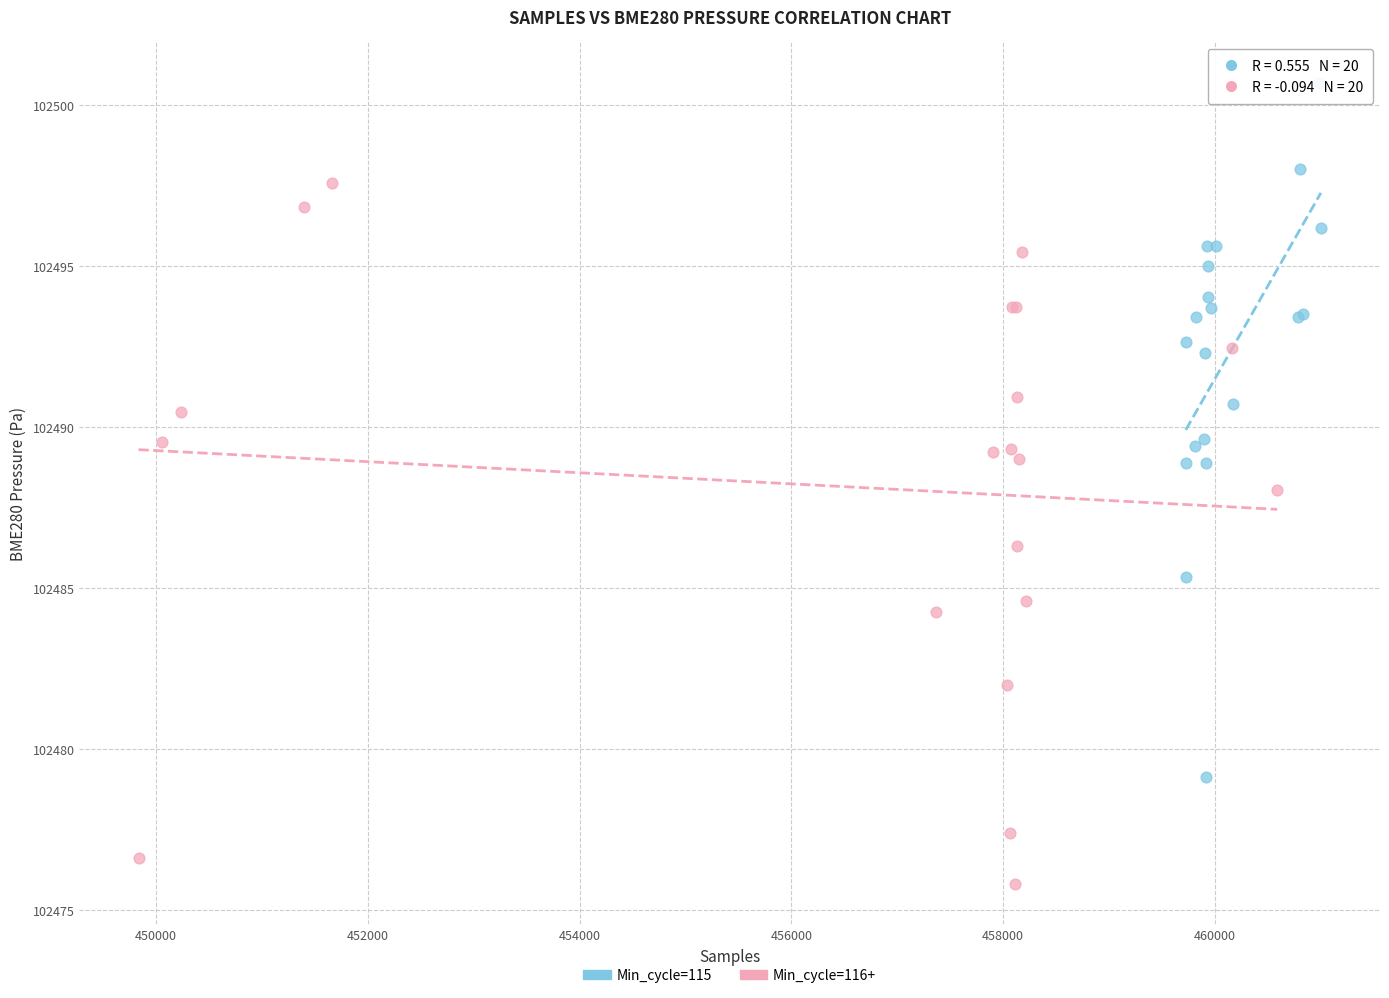

Which series reaches the maximum Y coordinate?

Min_cycle=115